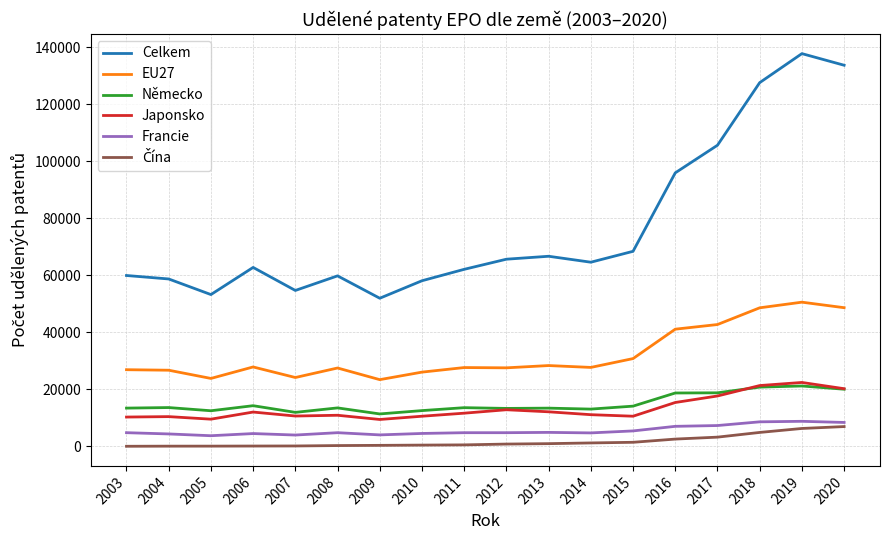

Which series has the largest range (max minus min)?

Celkem